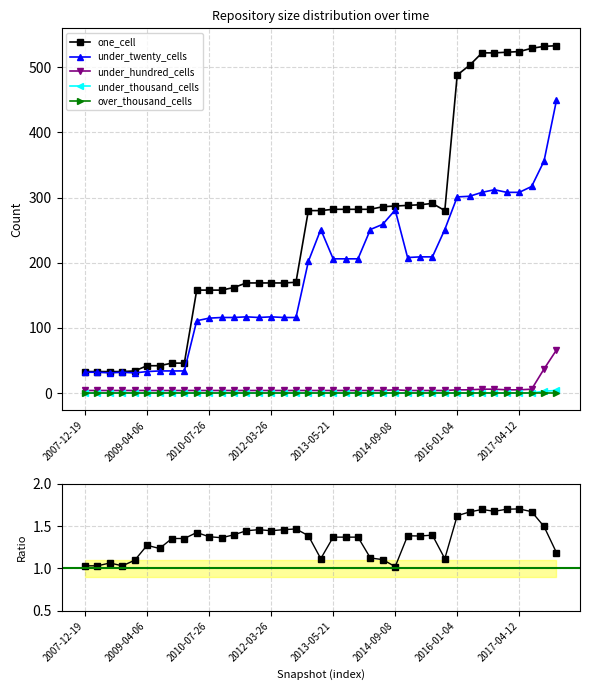

True or false: under_hundred_cells and one_cell cross at least once.

False